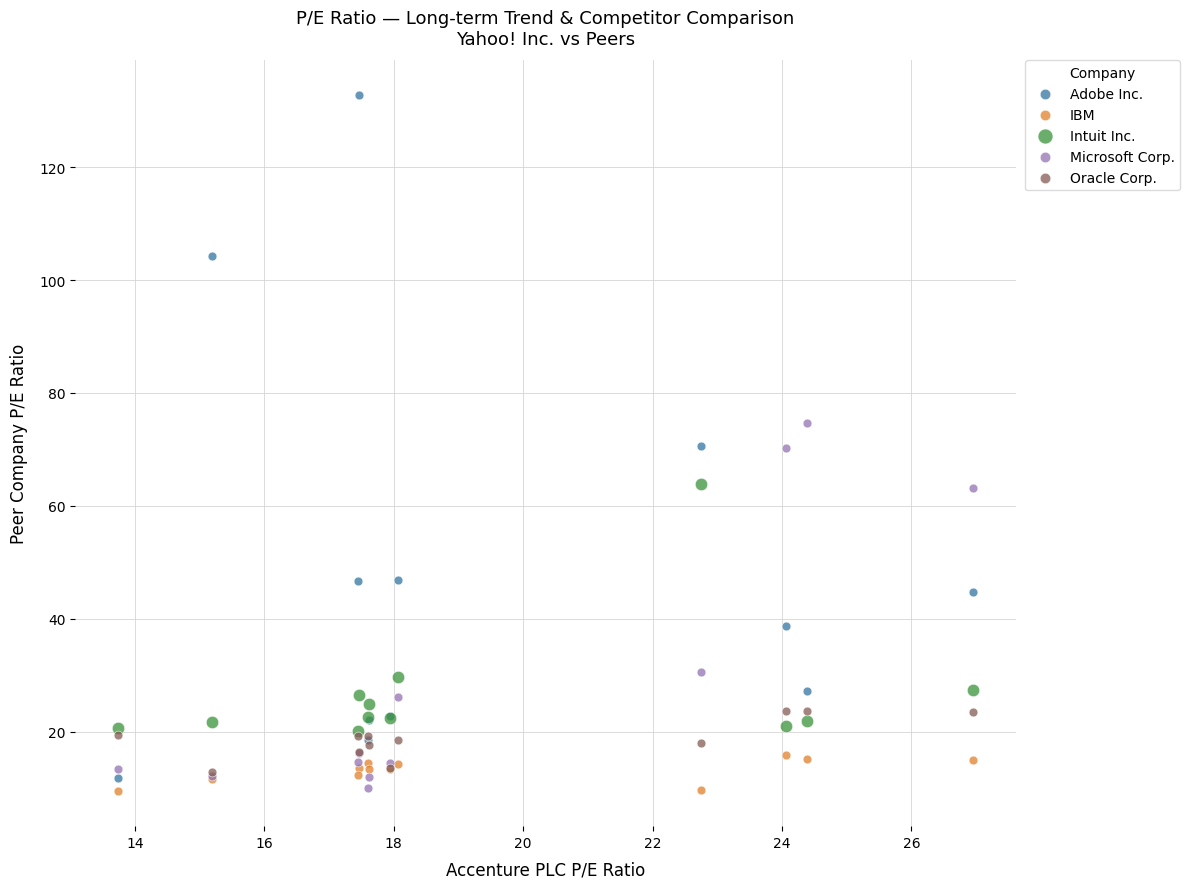

What are all the series names shown in the legend?

Adobe Inc., IBM, Intuit Inc., Microsoft Corp., Oracle Corp.